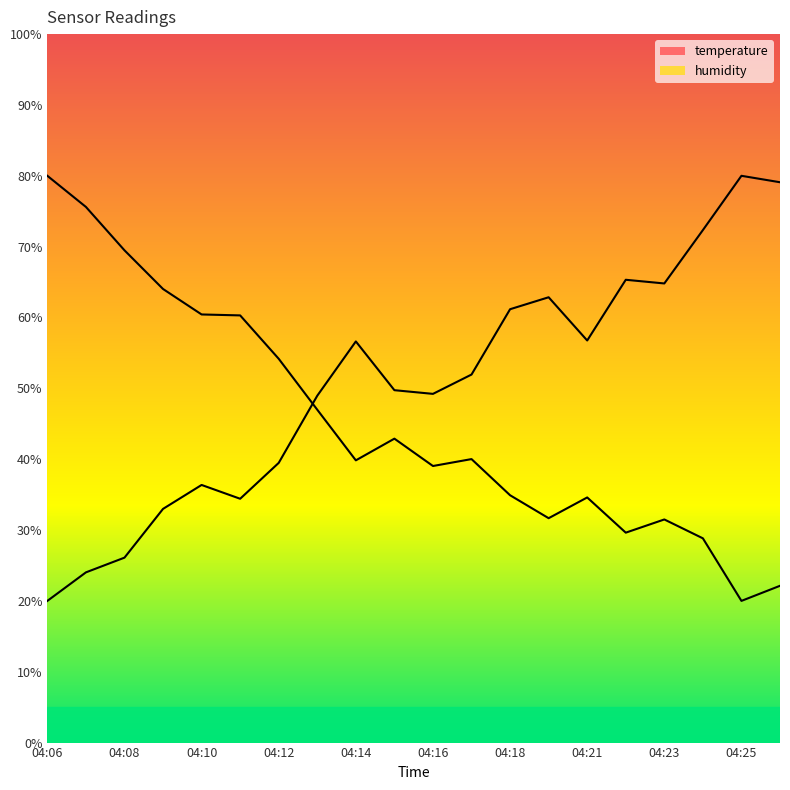

True or false: humidity has a value of 61.6 at 04:13.

False